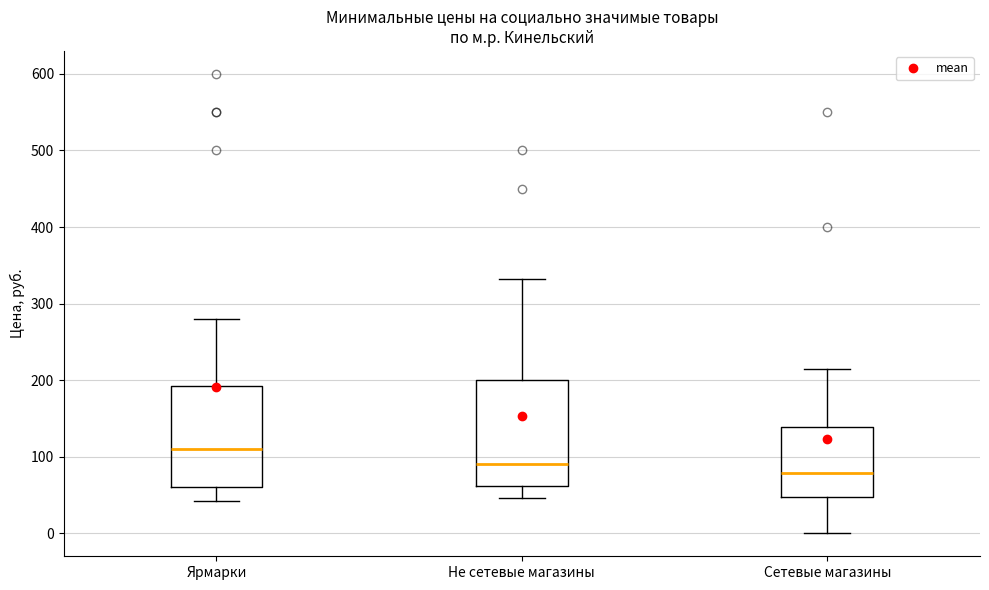

Which box has the highest median line?

Ярмарки